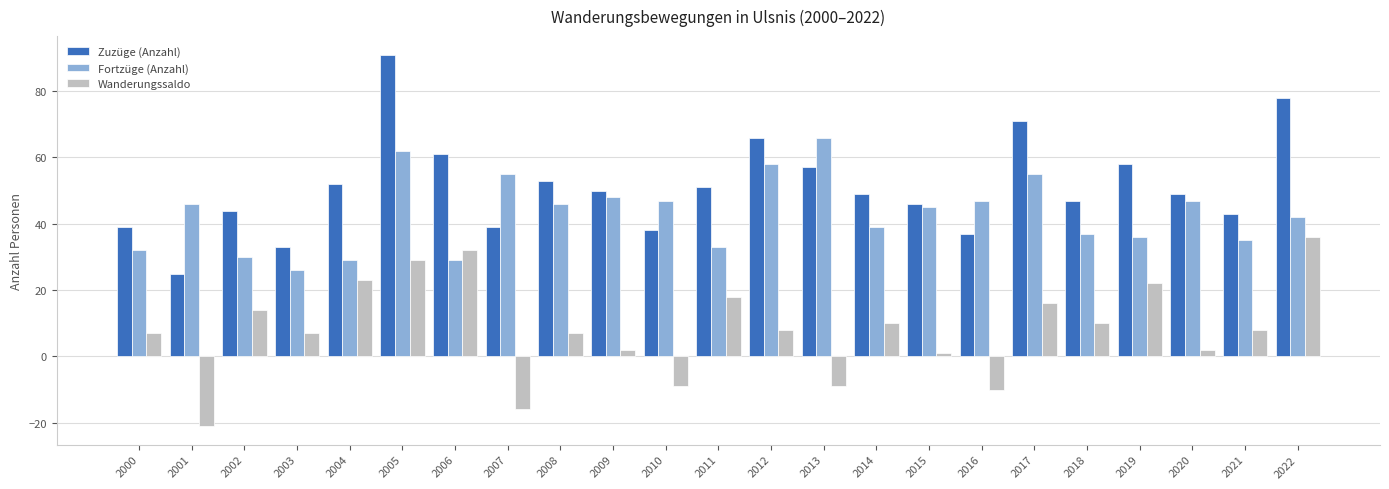

What is the value of the Zuzüge (Anzahl) bar at the 4th from the left?

33